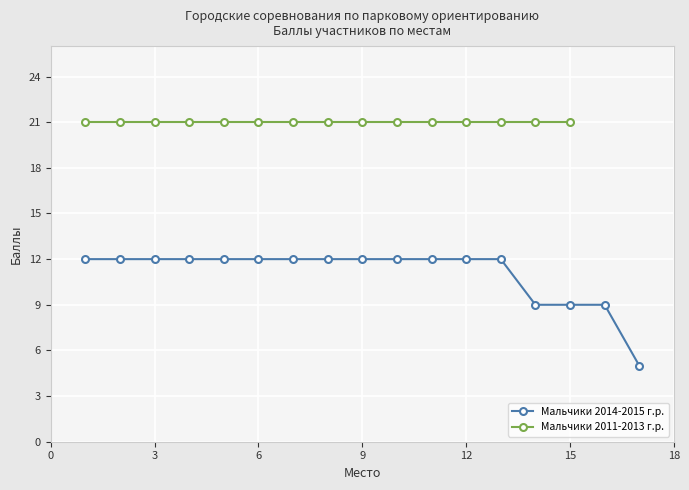

What is the maximum value for Мальчики 2014-2015 г.р.?

12